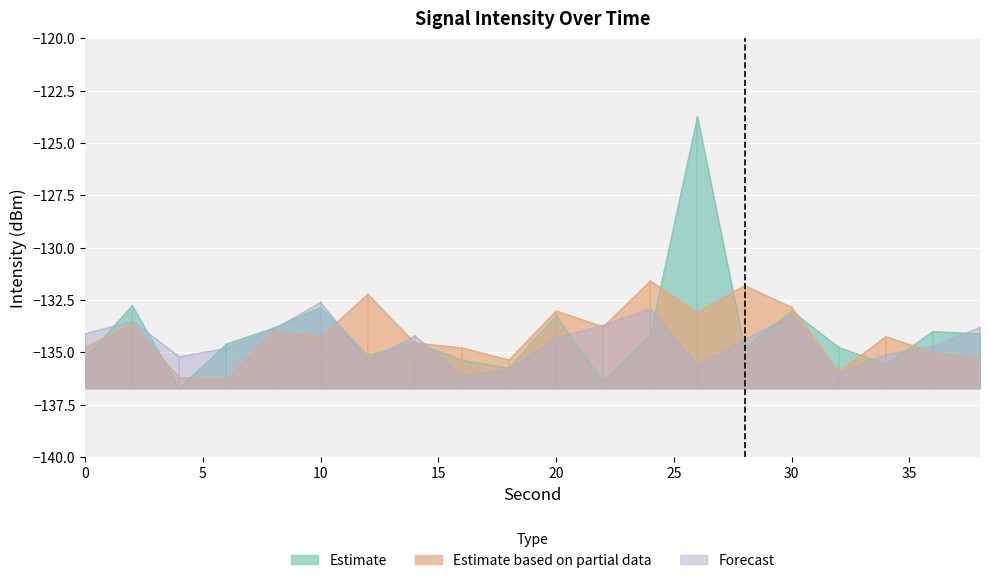

What is the difference between the Forecast values at 0 and 6?

0.7